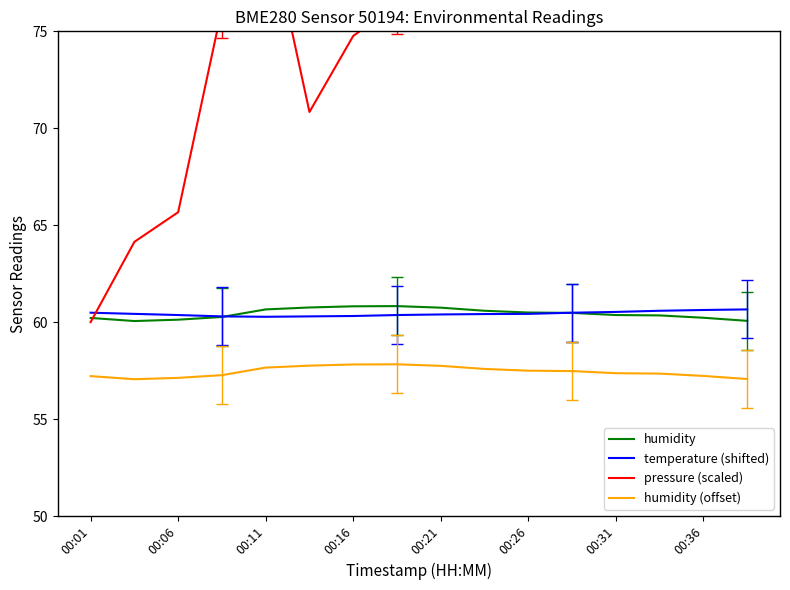

In humidity, how many points are higher than both neighbors (excluding endpoints)?

1